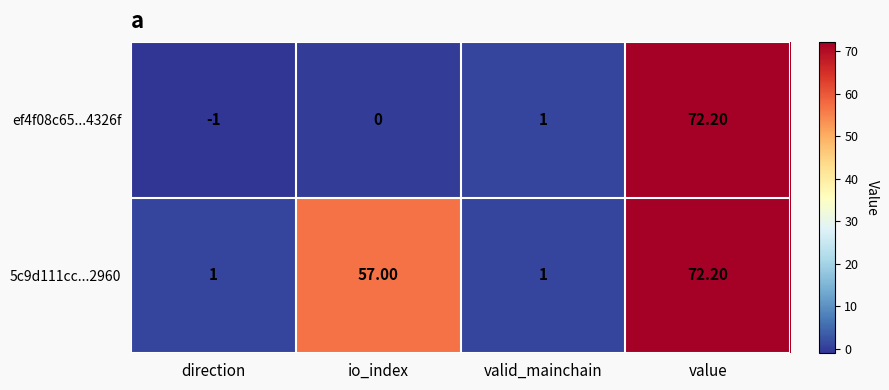

At which label is 5c9d111cc...2960 closest to 36?

io_index